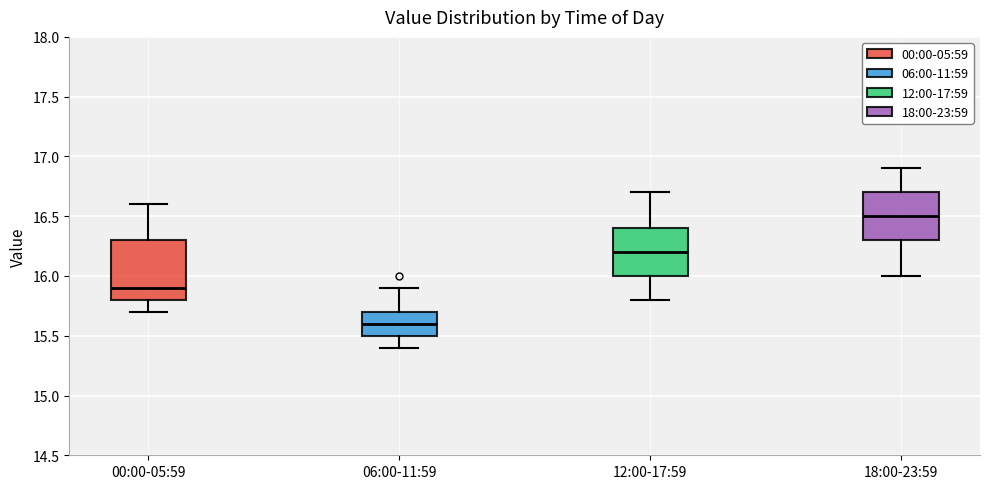

Comparing the boxes themselves (not the whiskers), which one is the tallest?

00:00-05:59